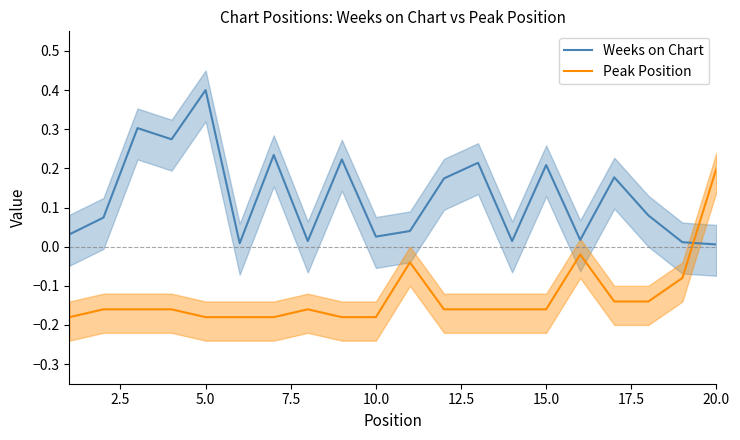

How many distinct data groups are displayed?

2